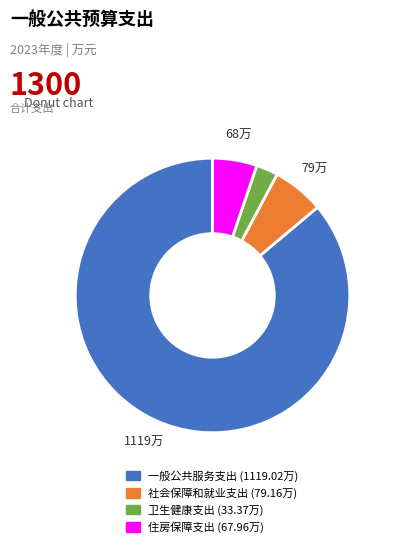

How many segments does this pie chart have?

4